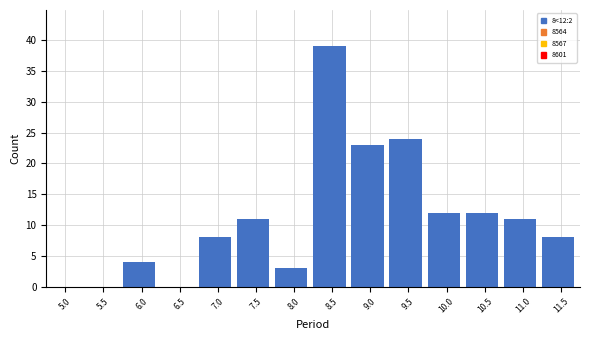

Reading left to right, transcribe all the data shown in this chart.

5.0=0	5.5=0	6.0=4	6.5=0	7.0=8	7.5=11	8.0=3	8.5=39	9.0=23	9.5=24	10.0=12	10.5=12	11.0=11	11.5=8